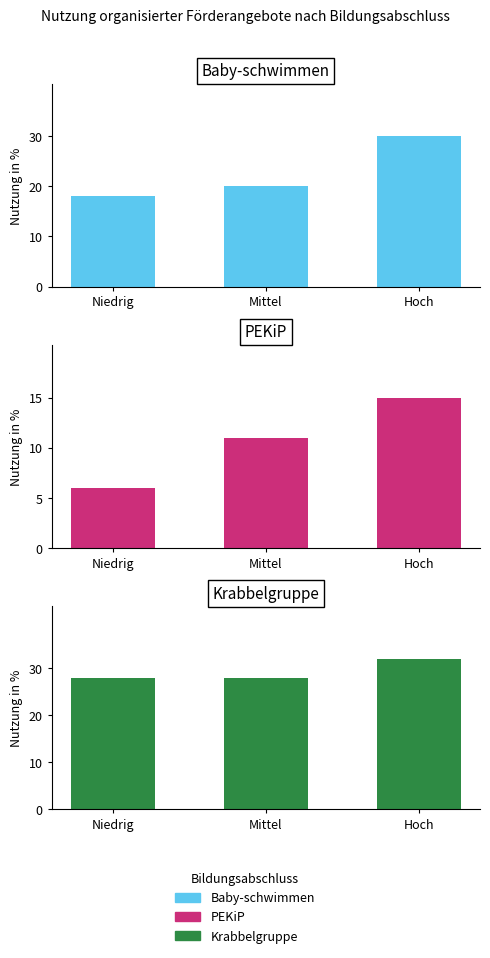

What is the total value across all series at Hoch?

77